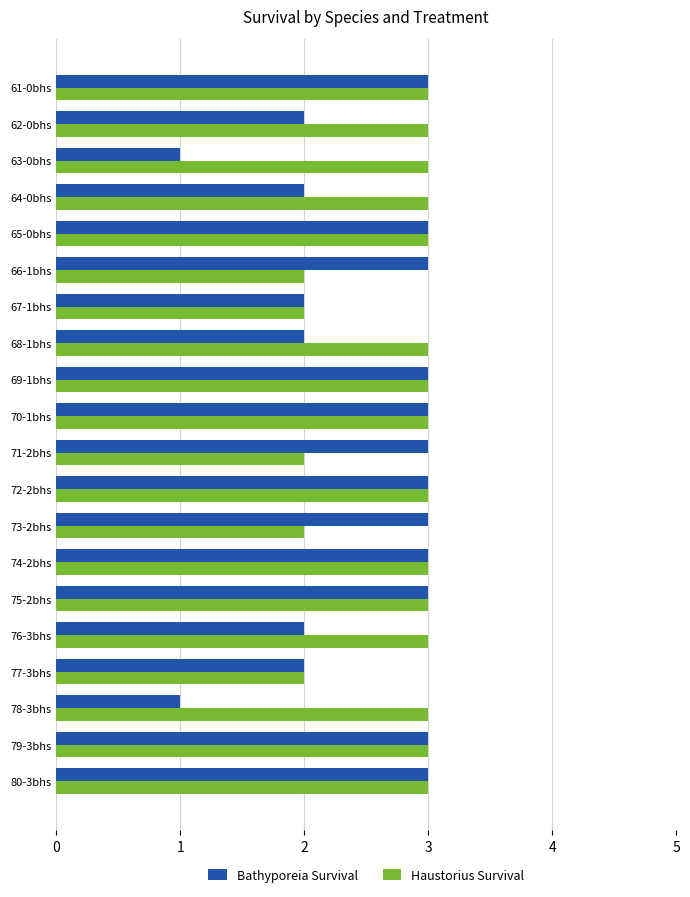

Which series has the largest range (max minus min)?

Bathyporeia Survival